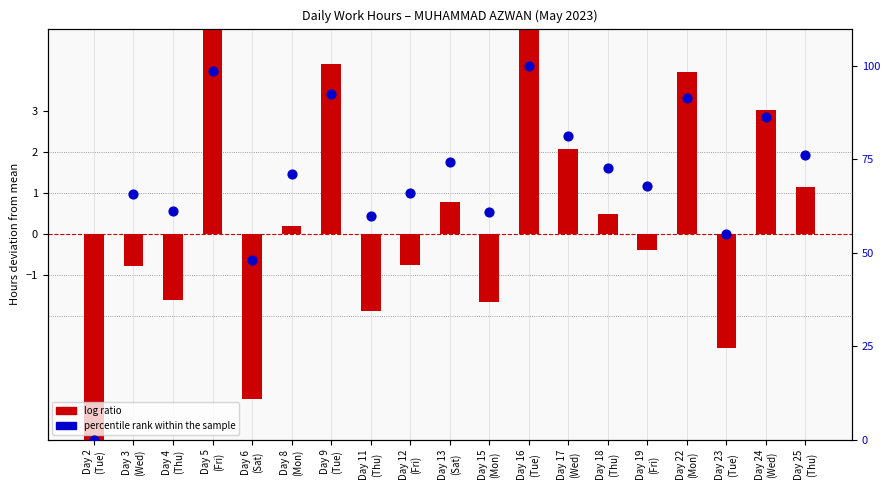

Which series has the largest total across all categories?

percentile rank within the sample